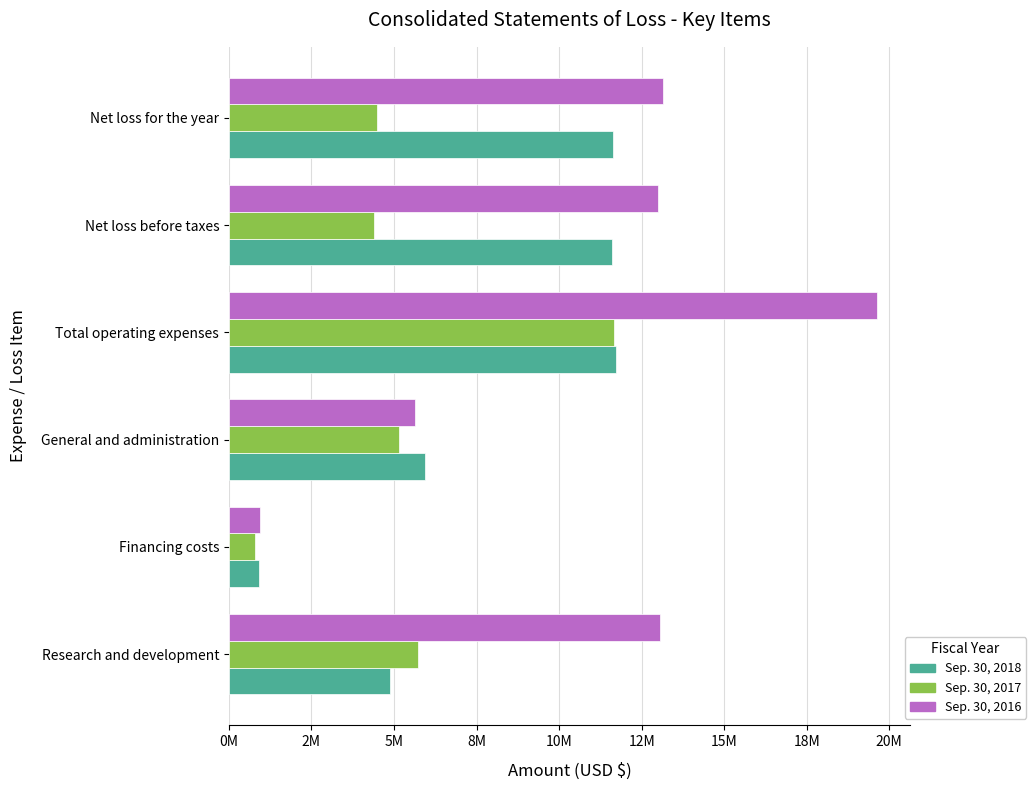

What are all the series names shown in the legend?

Sep. 30, 2018, Sep. 30, 2017, Sep. 30, 2016